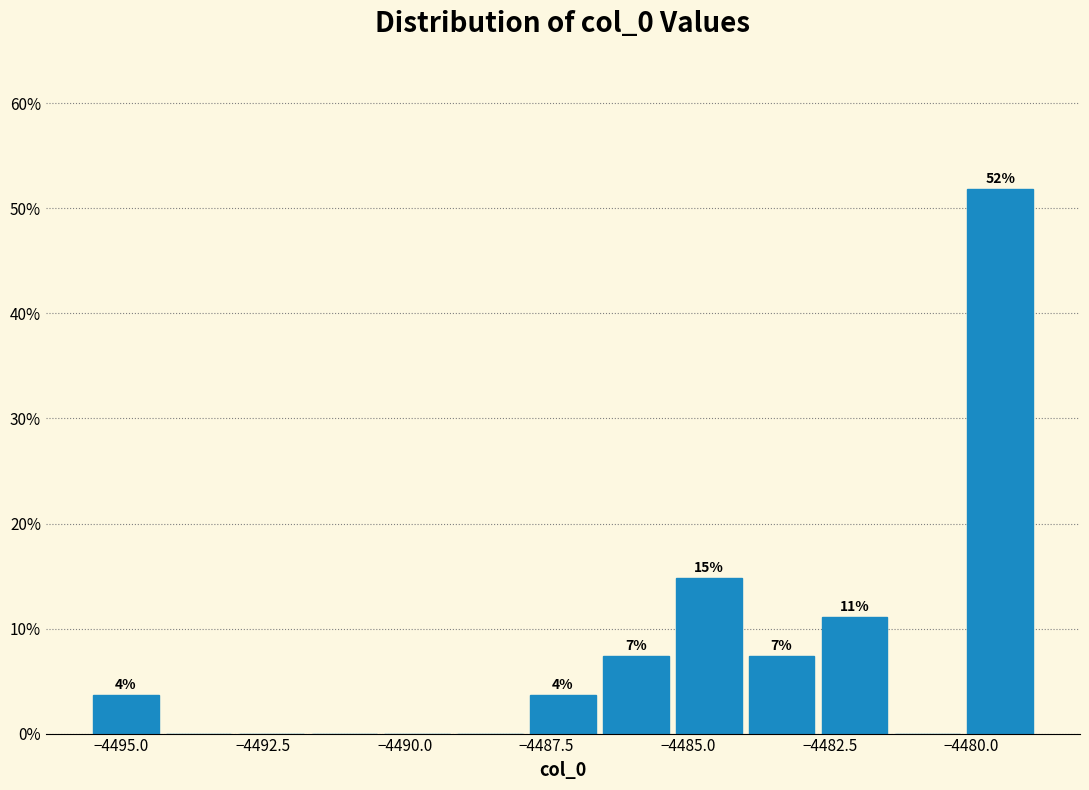

Around what value on the x-axis is the tallest bar? Give the approximate position of its centre, as read against the axis.

-4479.5